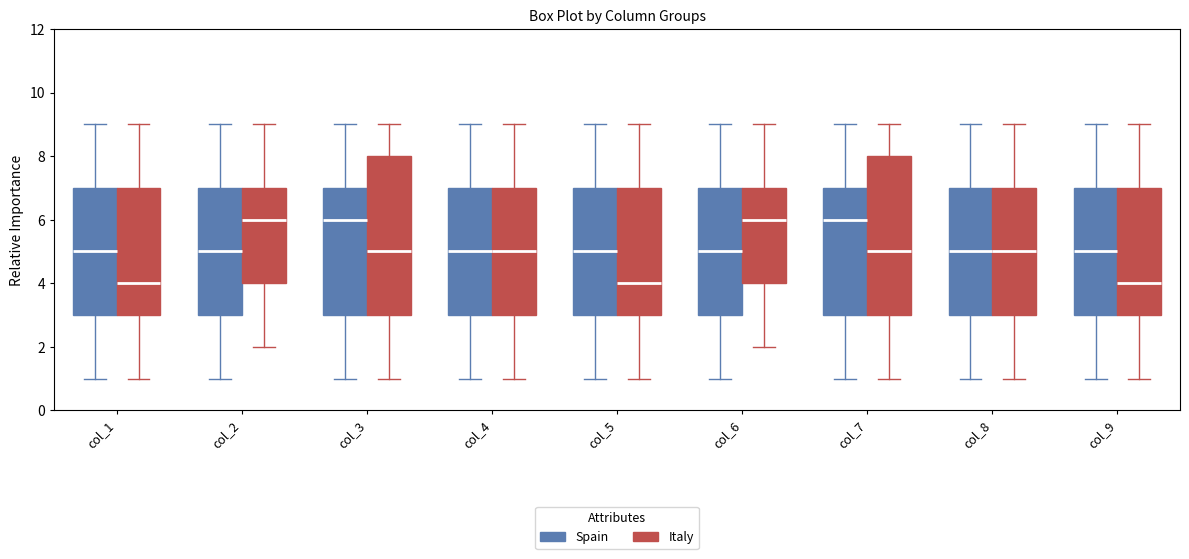

Reading left to right, transcribe this box plot: for each box, give where its median line is, the range the box spans, and where its two whiskers end, as read against the y-axis. The values are not printed on the chart, so give them approximately, as read against the axis.

col_1 (Spain): median 5, box 3 to 7, whiskers 1 to 9
col_1 (Italy): median 4, box 3 to 7, whiskers 1 to 9
col_2 (Spain): median 5, box 3 to 7, whiskers 1 to 9
col_2 (Italy): median 6, box 4 to 7, whiskers 2 to 9
col_3 (Spain): median 6, box 3 to 7, whiskers 1 to 9
col_3 (Italy): median 5, box 3 to 8, whiskers 1 to 9
col_4 (Spain): median 5, box 3 to 7, whiskers 1 to 9
col_4 (Italy): median 5, box 3 to 7, whiskers 1 to 9
col_5 (Spain): median 5, box 3 to 7, whiskers 1 to 9
col_5 (Italy): median 4, box 3 to 7, whiskers 1 to 9
col_6 (Spain): median 5, box 3 to 7, whiskers 1 to 9
col_6 (Italy): median 6, box 4 to 7, whiskers 2 to 9
col_7 (Spain): median 6, box 3 to 7, whiskers 1 to 9
col_7 (Italy): median 5, box 3 to 8, whiskers 1 to 9
col_8 (Spain): median 5, box 3 to 7, whiskers 1 to 9
col_8 (Italy): median 5, box 3 to 7, whiskers 1 to 9
col_9 (Spain): median 5, box 3 to 7, whiskers 1 to 9
col_9 (Italy): median 4, box 3 to 7, whiskers 1 to 9